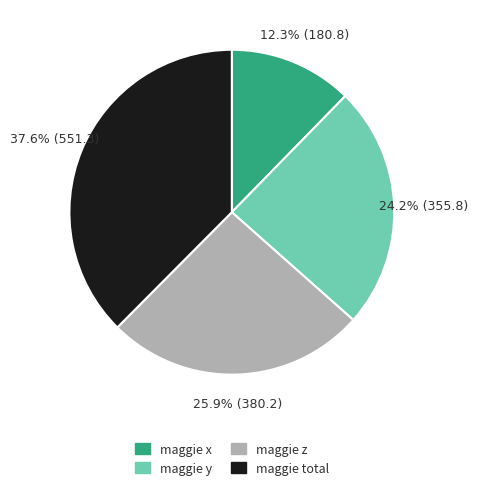

Which has a higher value, maggie z or maggie y?

maggie z